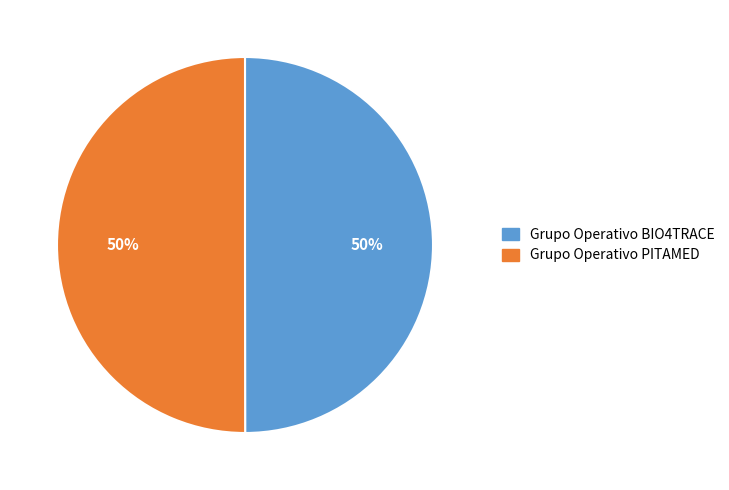

To the nearest percent, what percentage of the pie is Grupo Operativo PITAMED?

50%